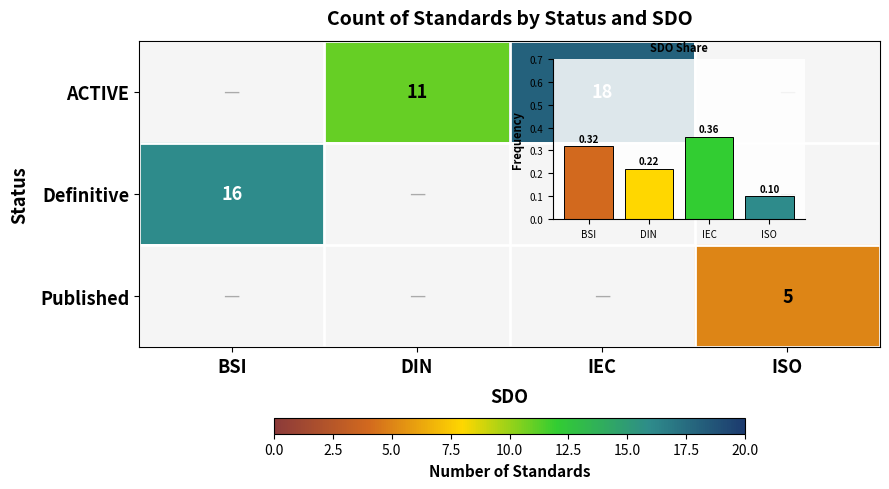

Which has a higher value, BSI or IEC?

IEC